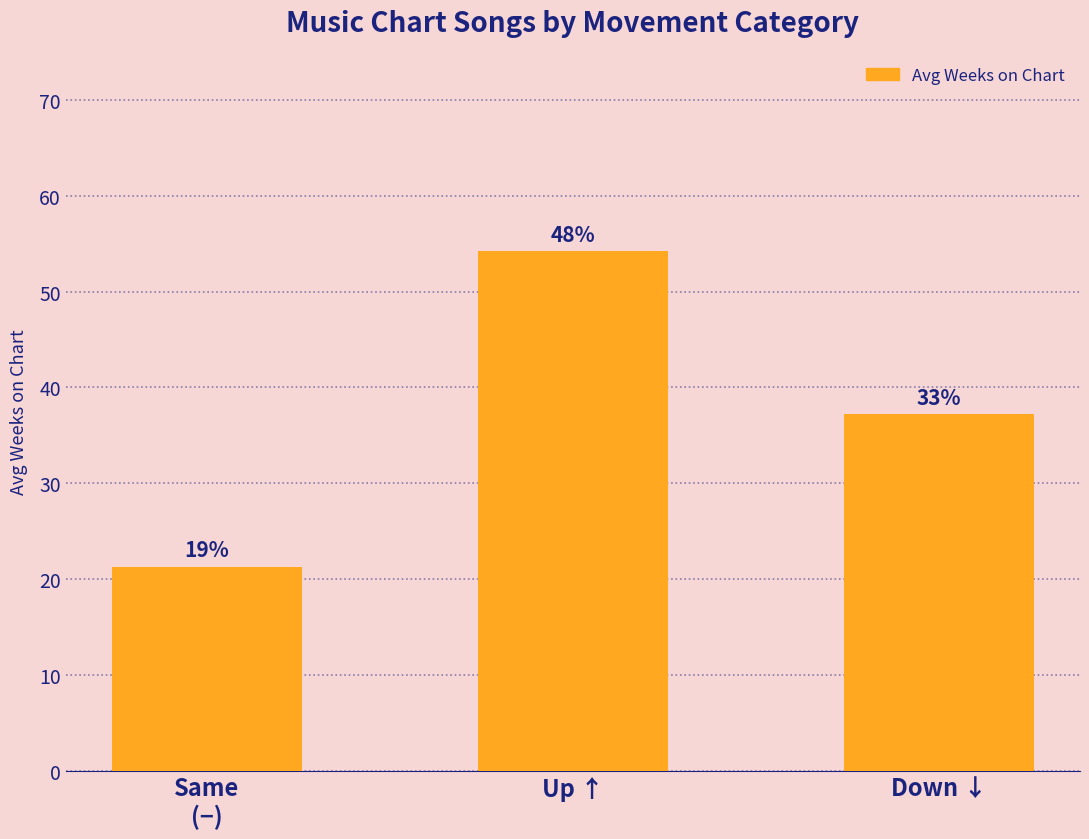

Does the chart contain stacked bars?

No